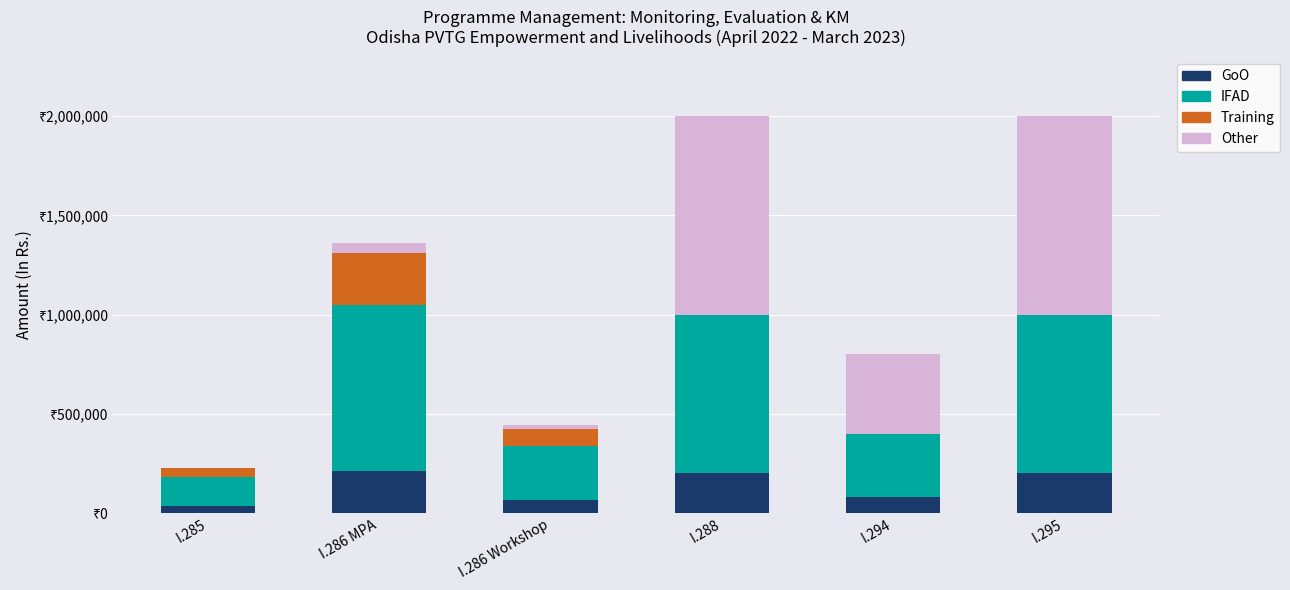

At I.288, list the series in order from smallest to largest.

Training, GoO, IFAD, Other